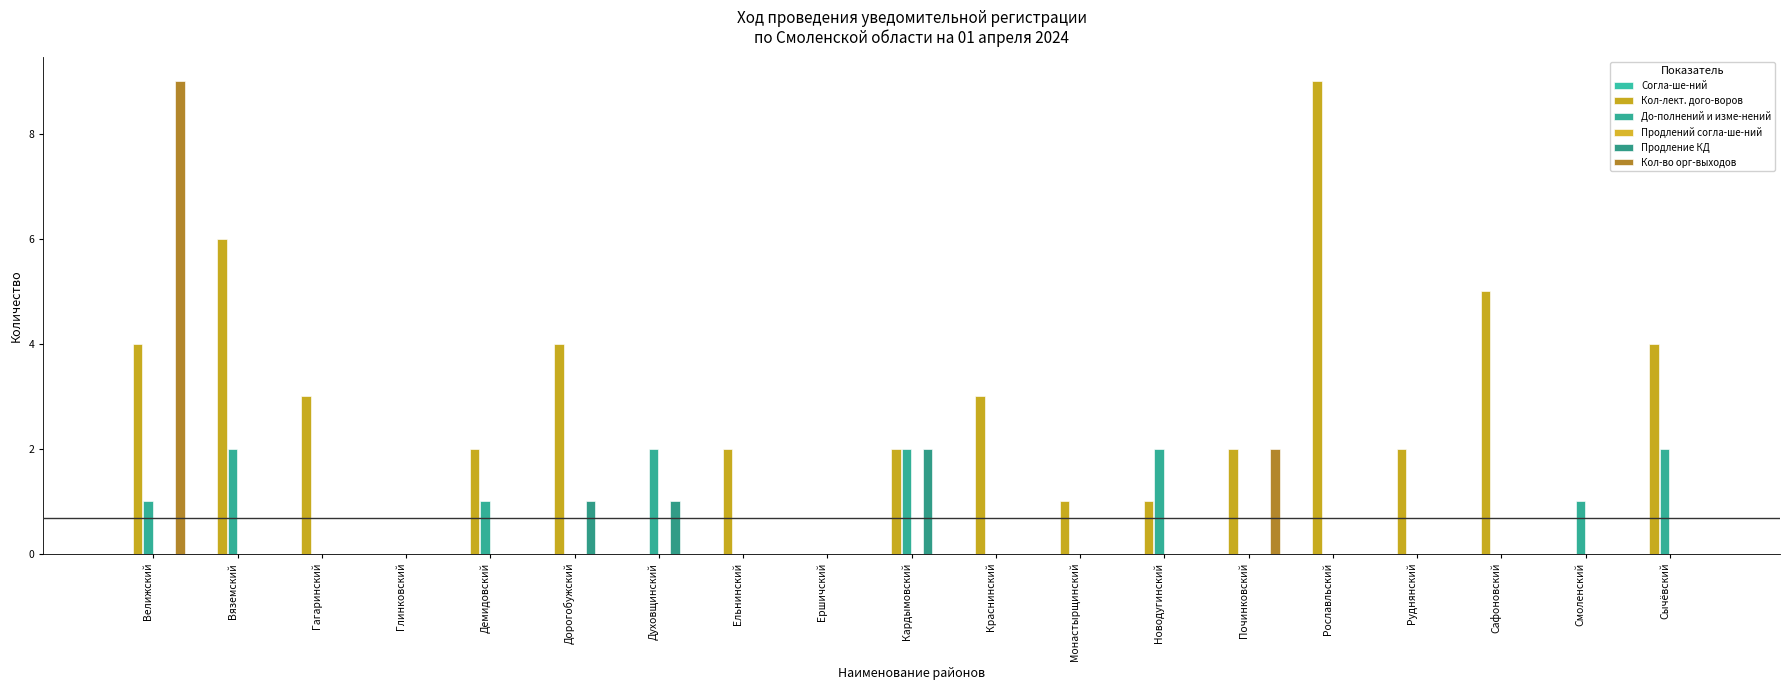

What is the average value of the Кол-лект. дого-воров series?

3